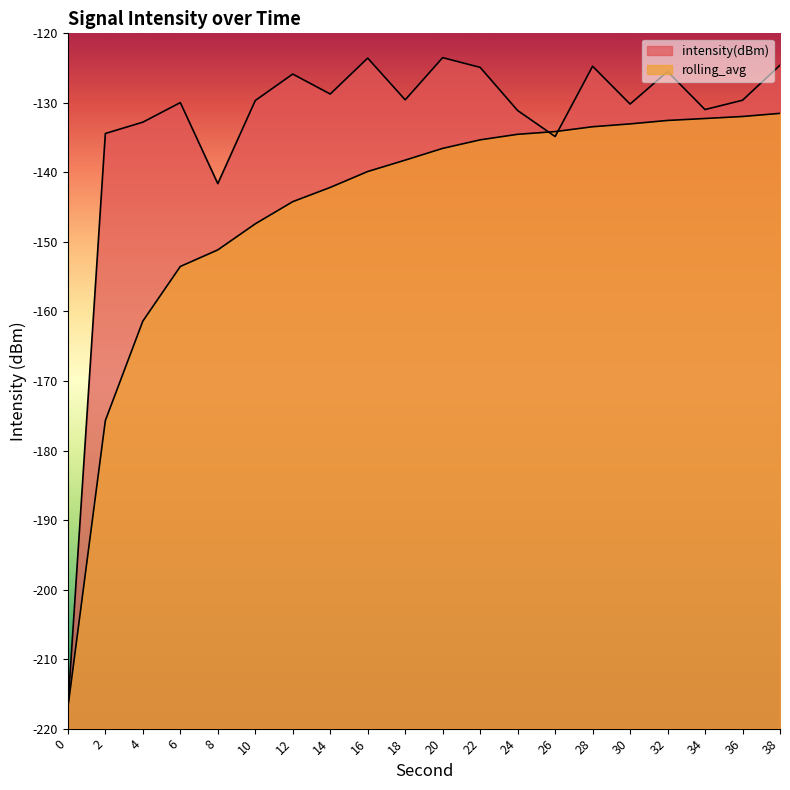

Which series ends up on top after the final intersection of rolling_avg and intensity(dBm)?

intensity(dBm)